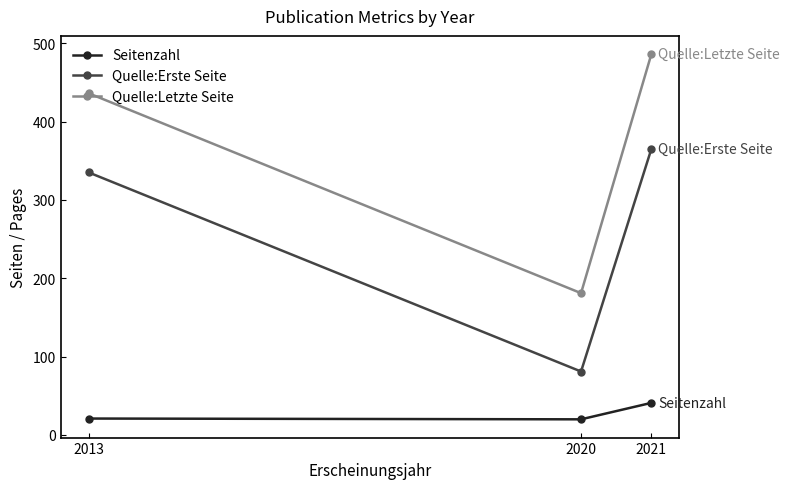

Count the number of data series in this chart.

3